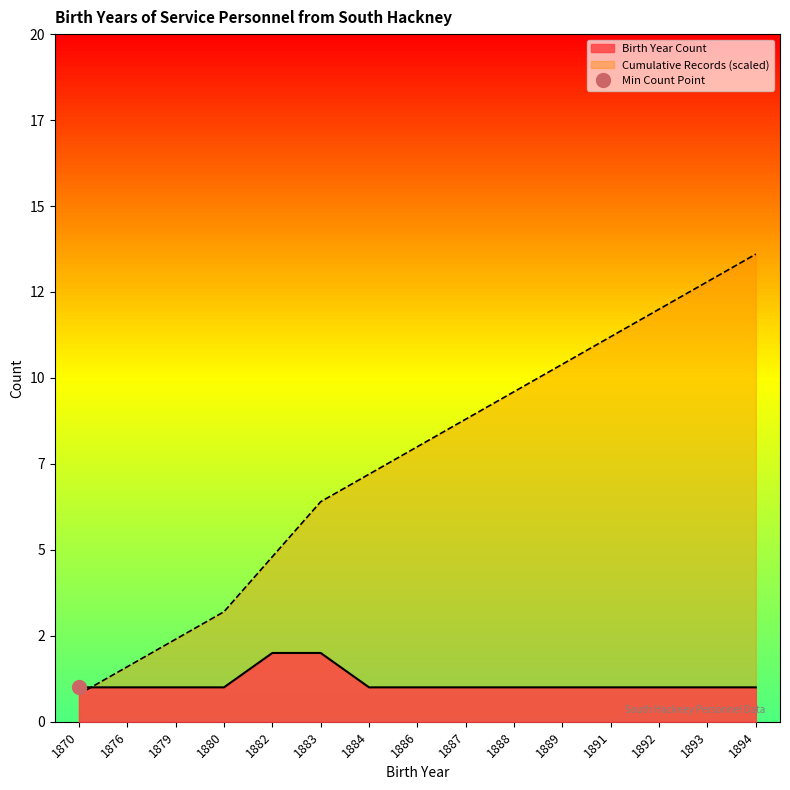

At 1891, list the series in order from largest to smallest.

Cumulative Records, Birth Year Count